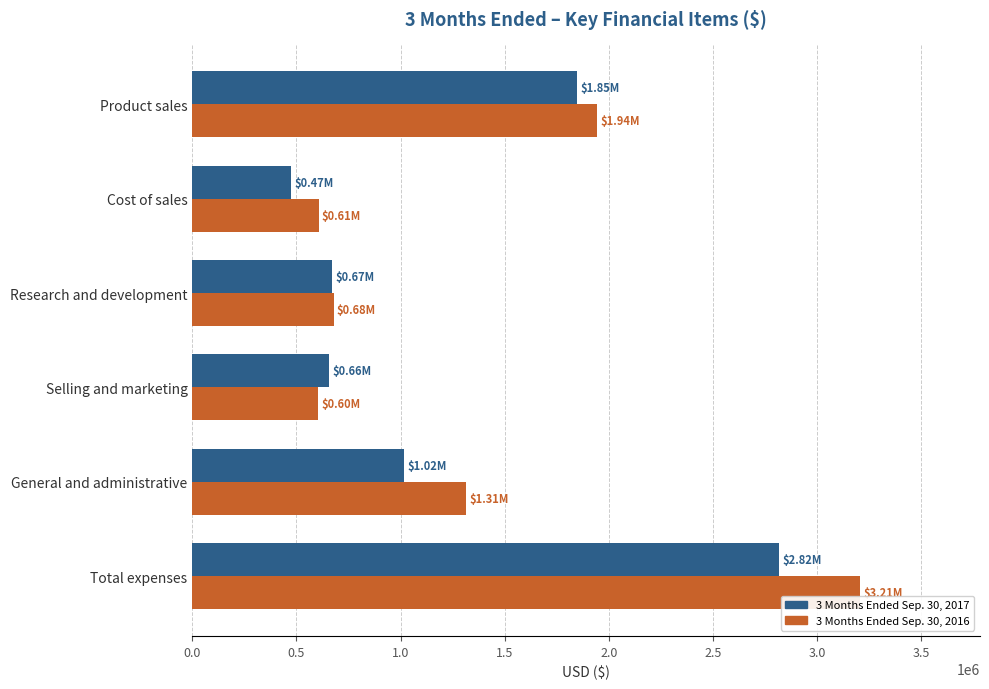

At which category is the sum across all series the highest?

Total expenses